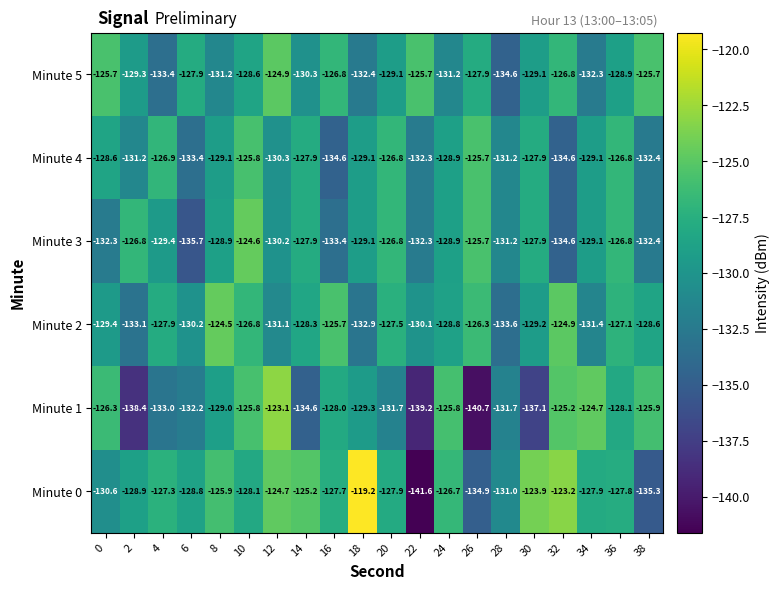

What is the sum of the Minute 5 values at 2 and 30?

-258.4